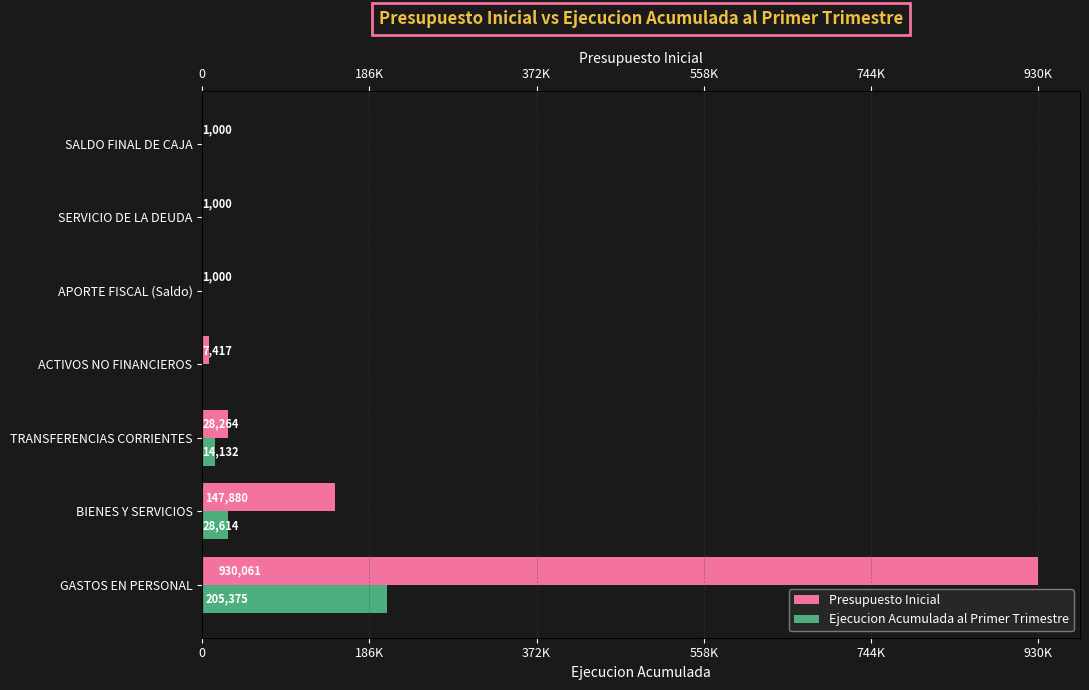

What are all the series names shown in the legend?

Presupuesto Inicial, Ejecucion Acumulada al Primer Trimestre